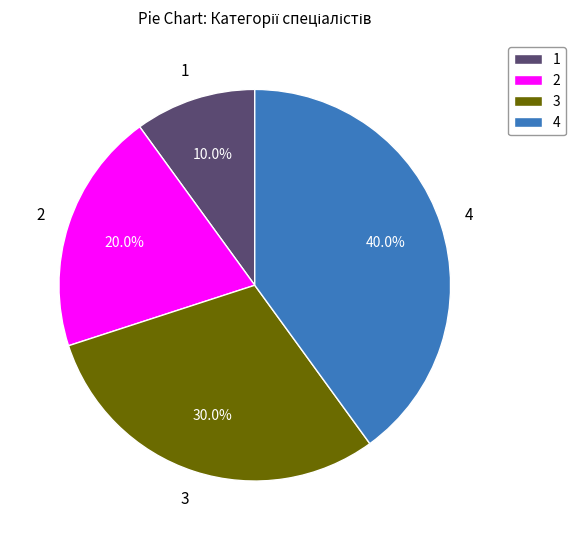

Approximately how many times larger is the value at 2 compared to 1?

2.0